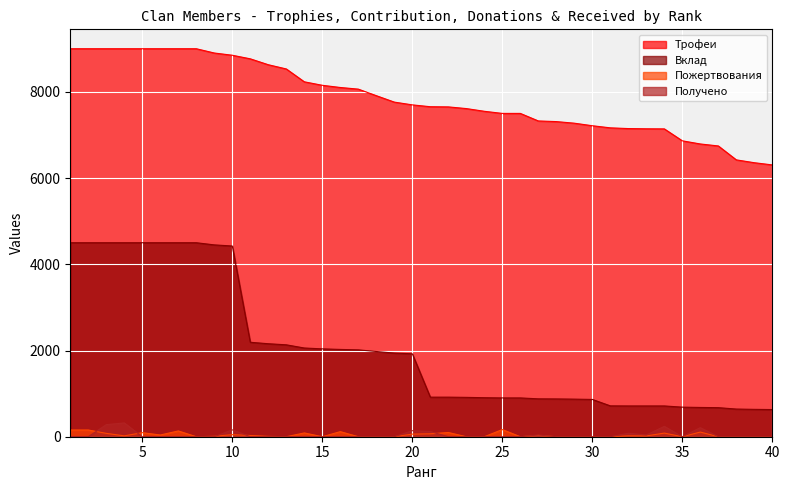

What is the total value across all series at 32?

7962